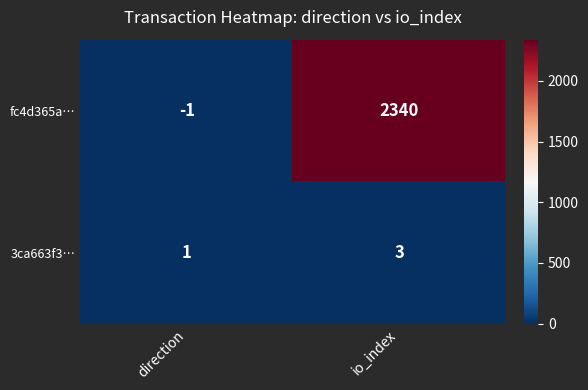

True or false: 3ca663f3… has a value of 5 at io_index.

False